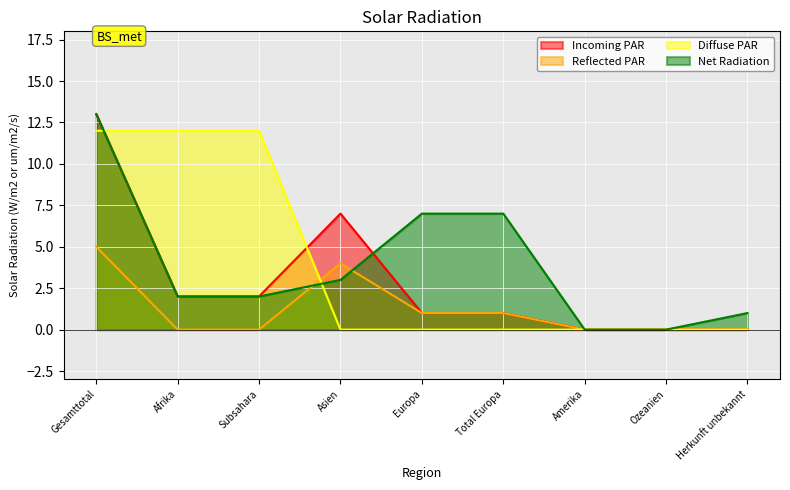

True or false: Reflected PAR and Incoming PAR cross at least once.

False